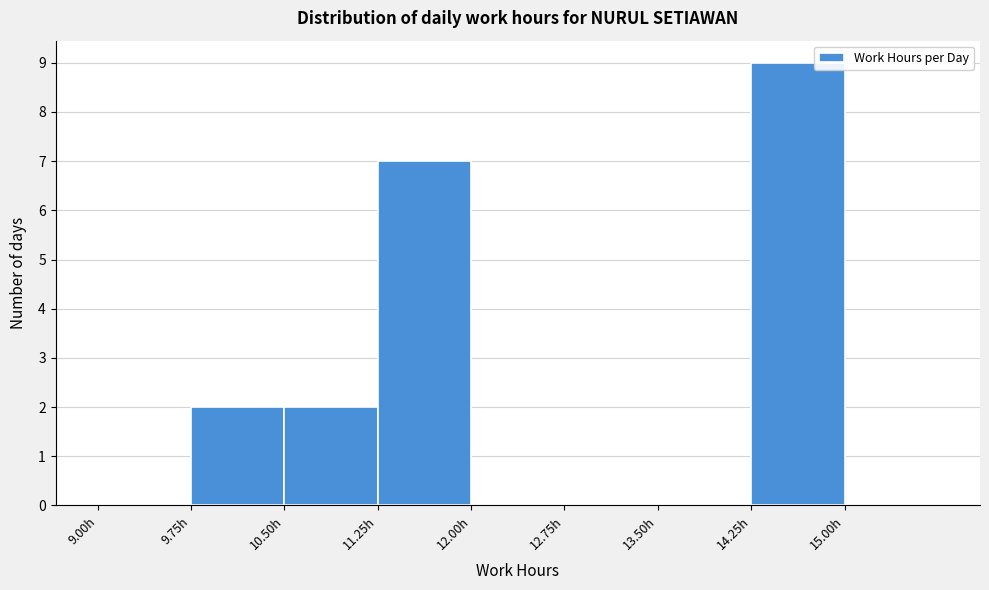

Over which range of the x-axis is the bar tallest?

14.25 to 15.00